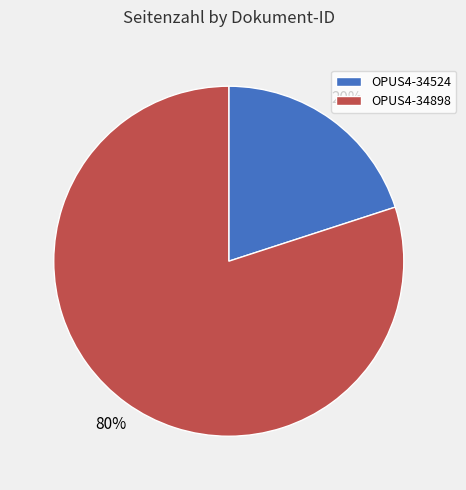

To the nearest percent, what is the difference between the largest and smallest slice percentages?

60%